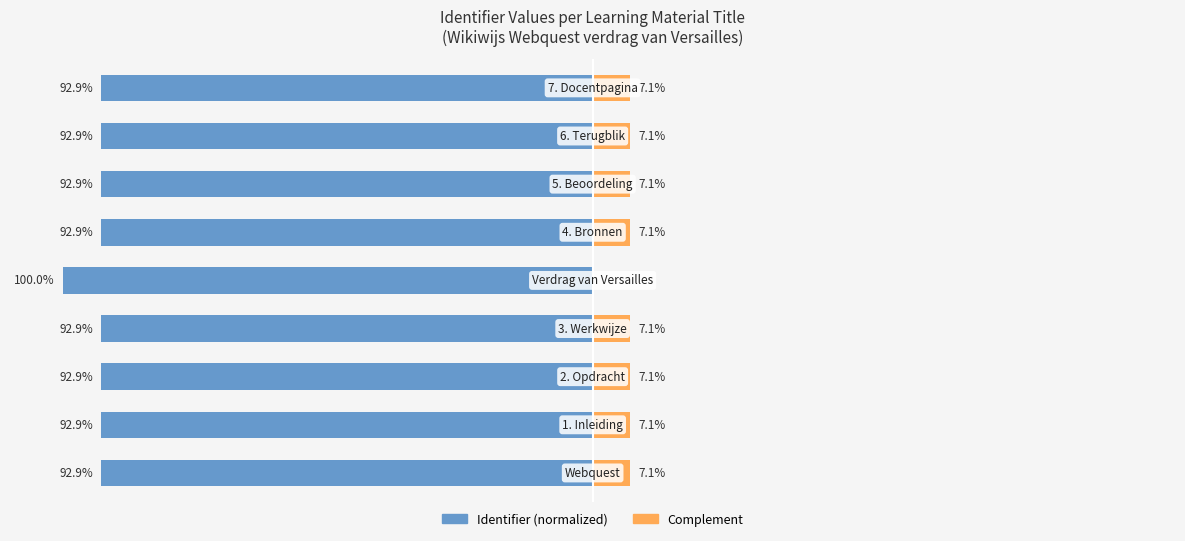

How many values in the Complement series are below 7?

1